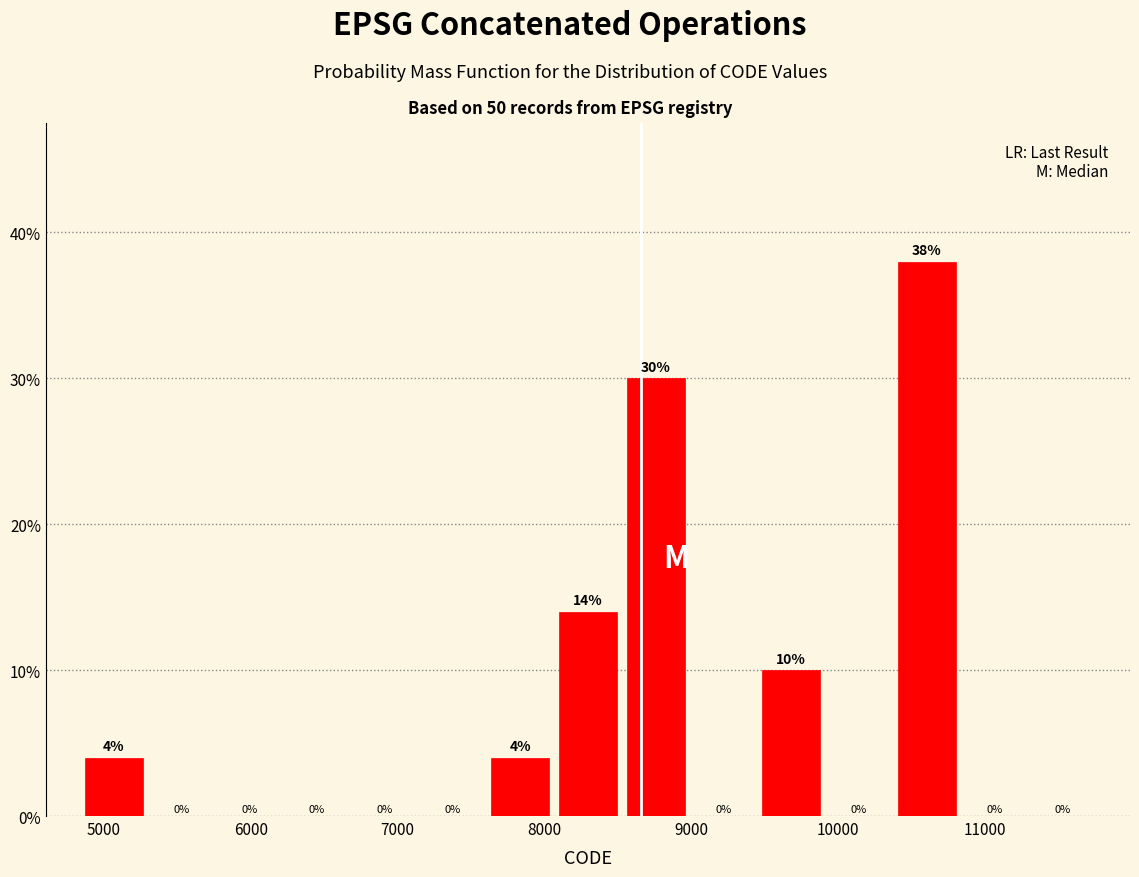

Reading left to right, transcribe this chart: for each bar, give the range it covers on the x-axis and its height. The bar edges are not printed on the chart, so give them approximately, as read against the axis.

4800 to 5300: 4
5300 to 5800: 0
5800 to 6200: 0
6200 to 6700: 0
6700 to 7100: 0
7100 to 7600: 0
7600 to 8100: 4
8100 to 8500: 14
8500 to 9000: 30
9000 to 9400: 0
9400 to 9900: 10
9900 to 10400: 0
10400 to 10800: 38
10800 to 11300: 0
11300 to 11800: 0